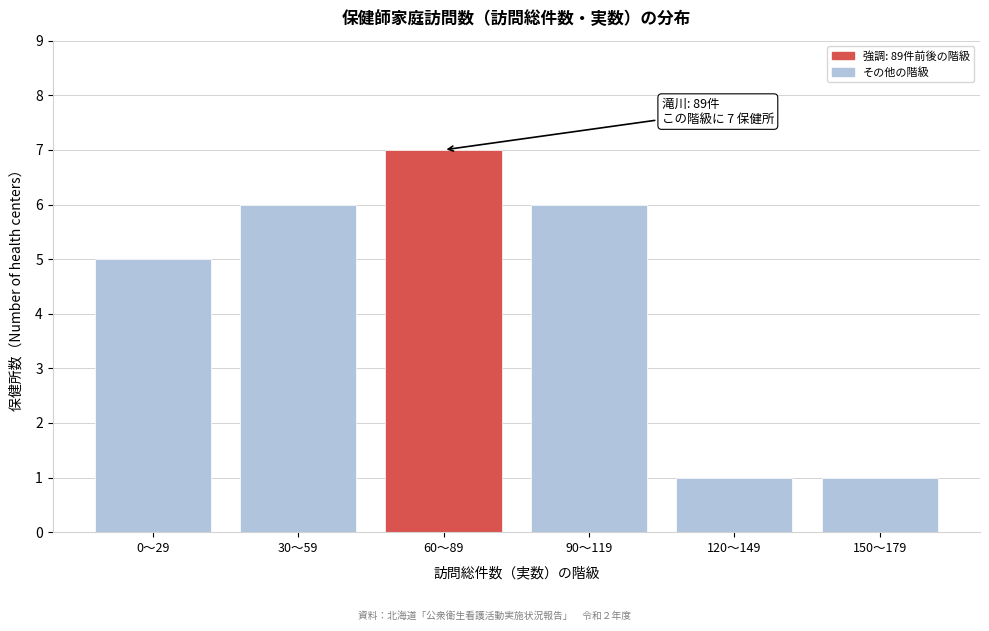

Reading left to right, what are all the values shown in this chart?

0〜29=5	30〜59=6	60〜89=7	90〜119=6	120〜149=1	150〜179=1